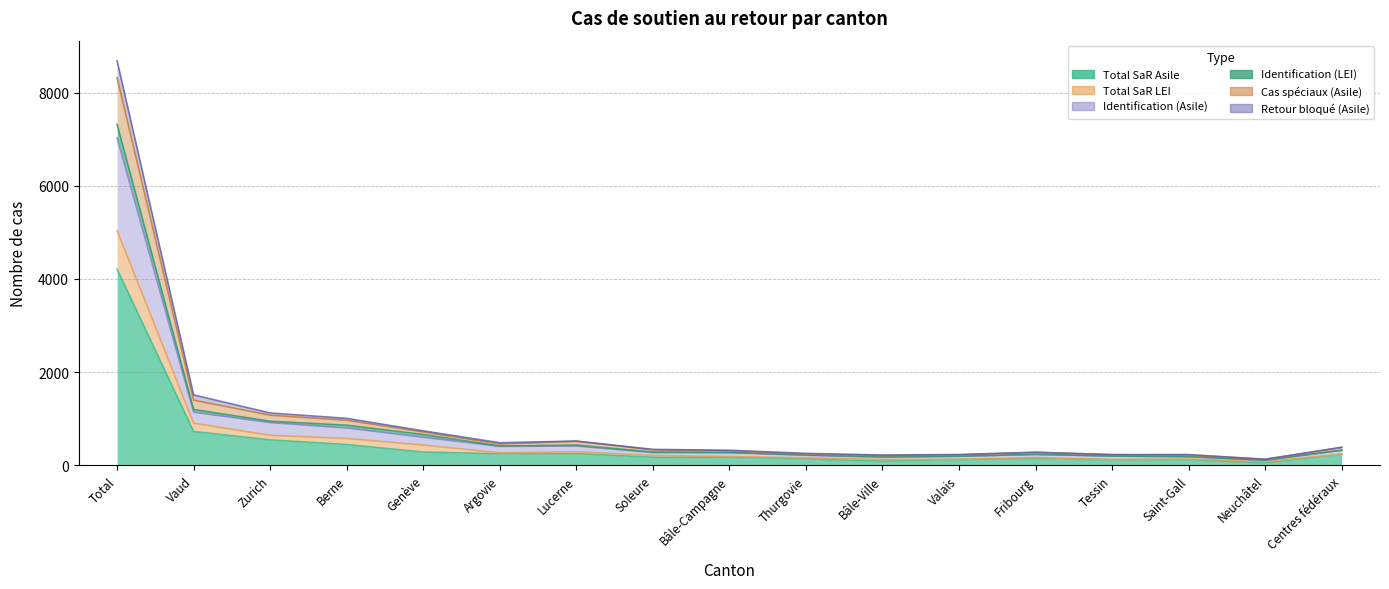

How many interior local peaks does the Identification (Asile) series have?

2